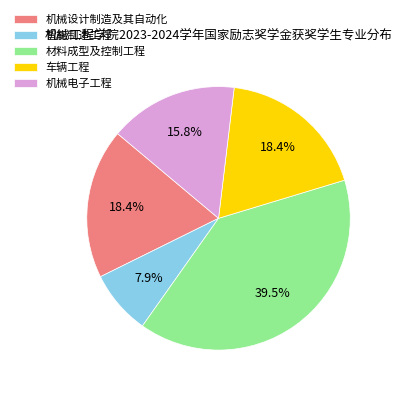

To the nearest percent, what percentage of the pie is 机械设计制造及其自动化?

18%